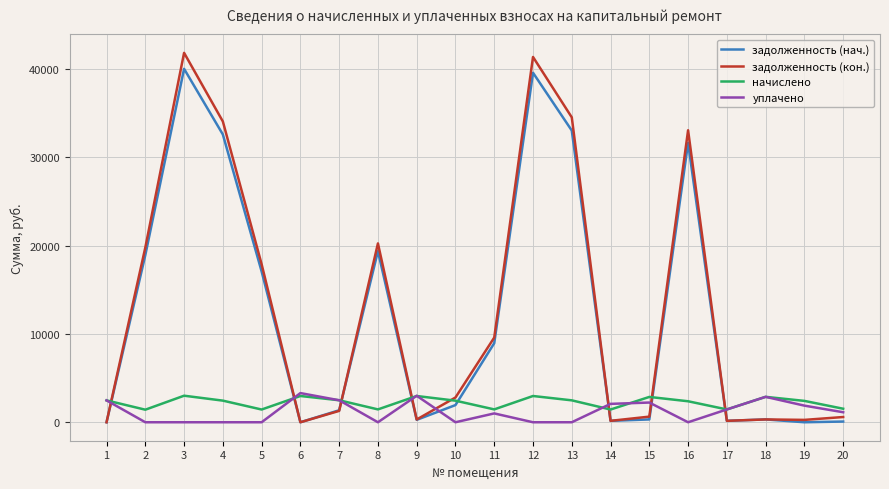

At which label does начислено first exceed 2447?

1